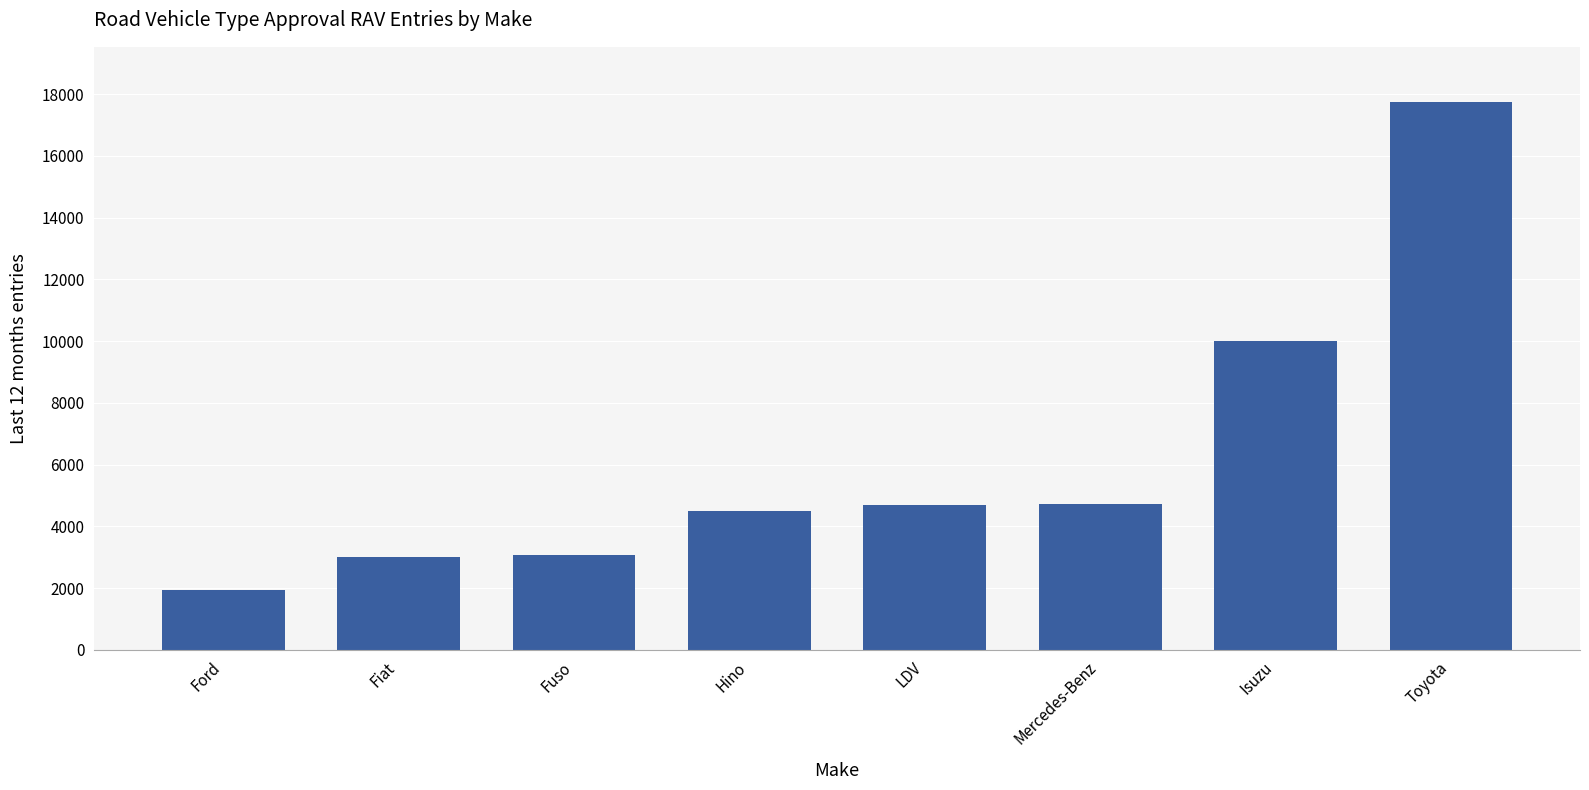

What is the label of the 5th bar from the left?

LDV